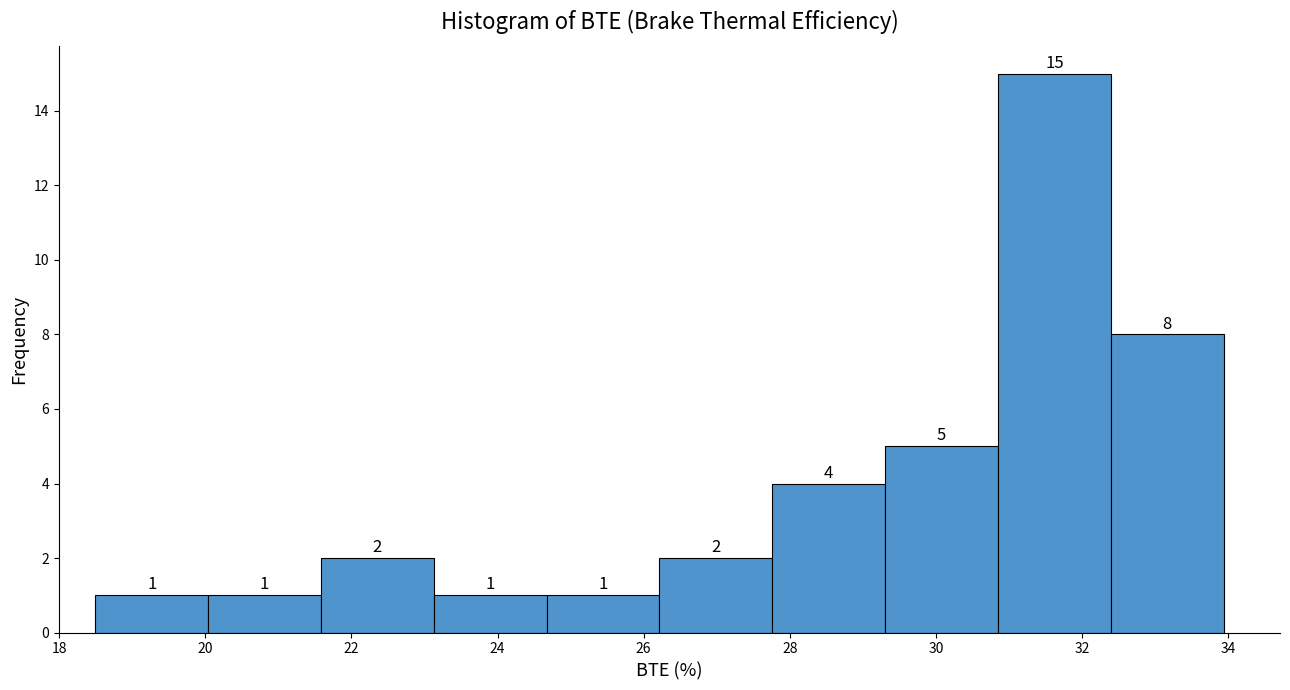

Reading left to right, transcribe this chart: for each bar, give the range it covers on the x-axis and its height. The bar edges are not printed on the chart, so give them approximately, as read against the axis.

18.4 to 20.0: 1
20.0 to 21.6: 1
21.6 to 23.2: 2
23.2 to 24.6: 1
24.6 to 26.2: 1
26.2 to 27.8: 2
27.8 to 29.4: 4
29.4 to 30.8: 5
30.8 to 32.4: 15
32.4 to 34.0: 8